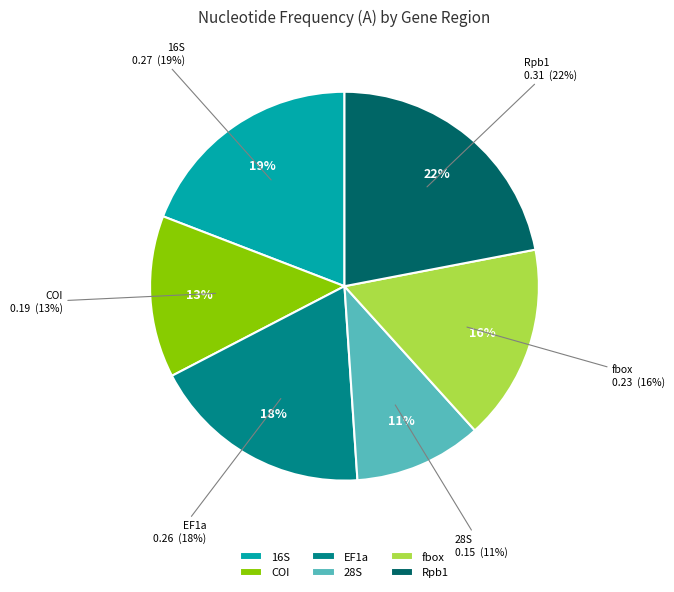

Rank the categories by value from highest to lowest.

Rpb1, 16S, EF1a, fbox, COI, 28S